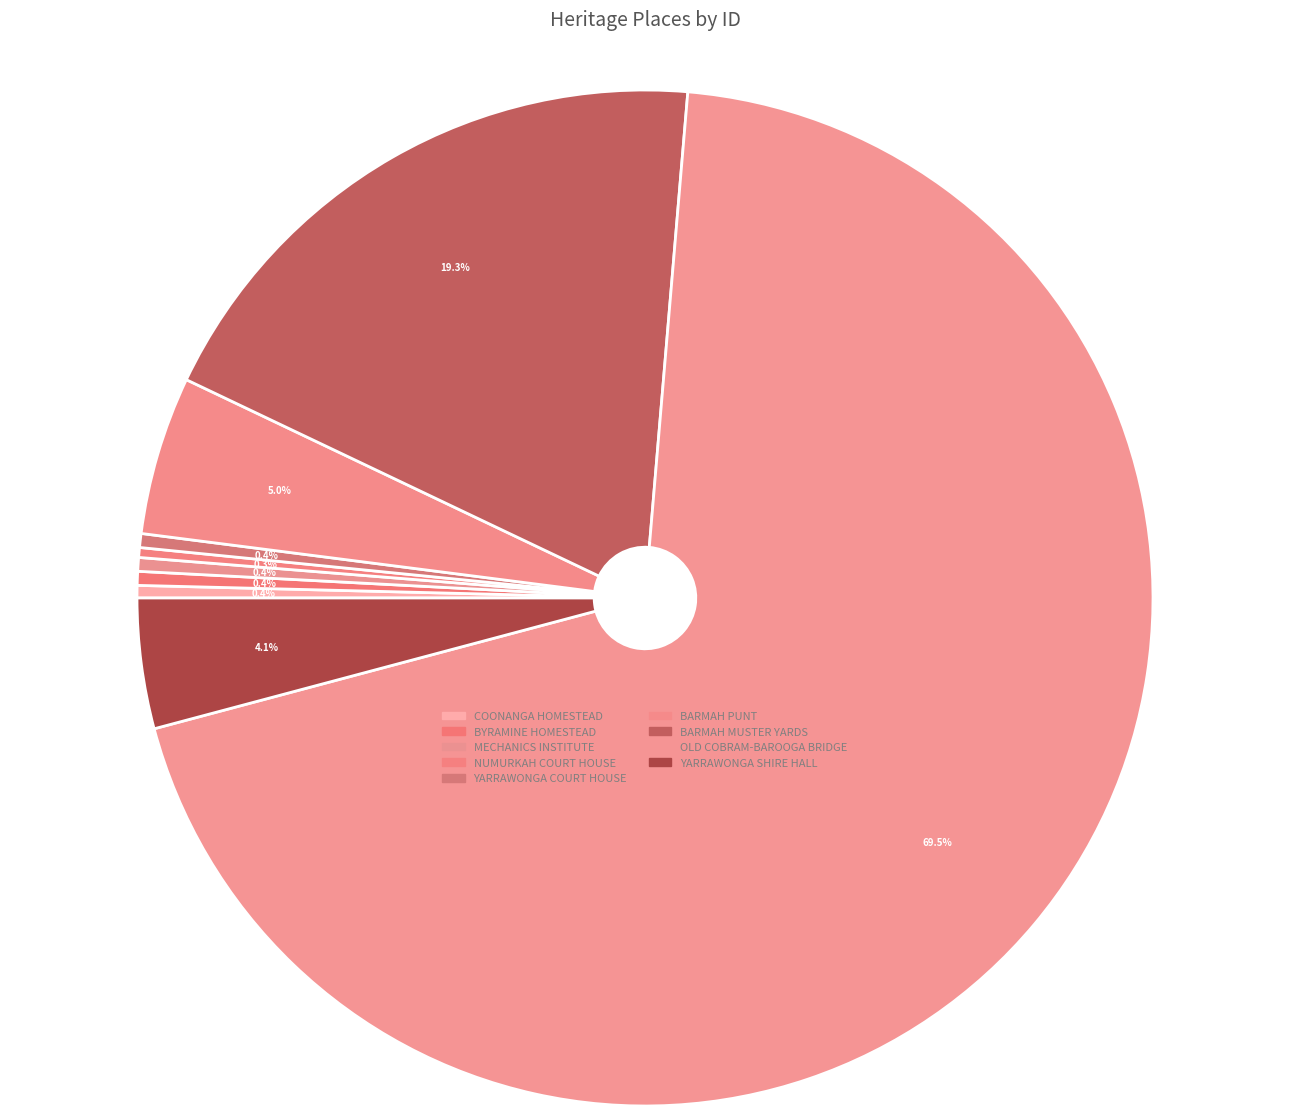

To the nearest percent, what is the difference between the COONANGA HOMESTEAD and BARMAH MUSTER YARDS slice percentages?

19%